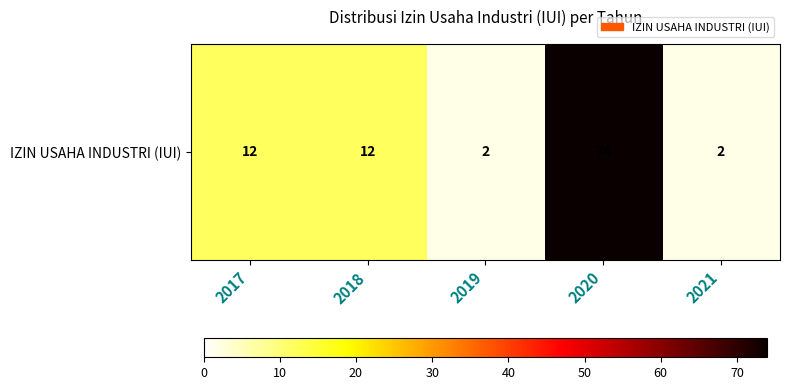

At which label does the data first exceed 12?

2020